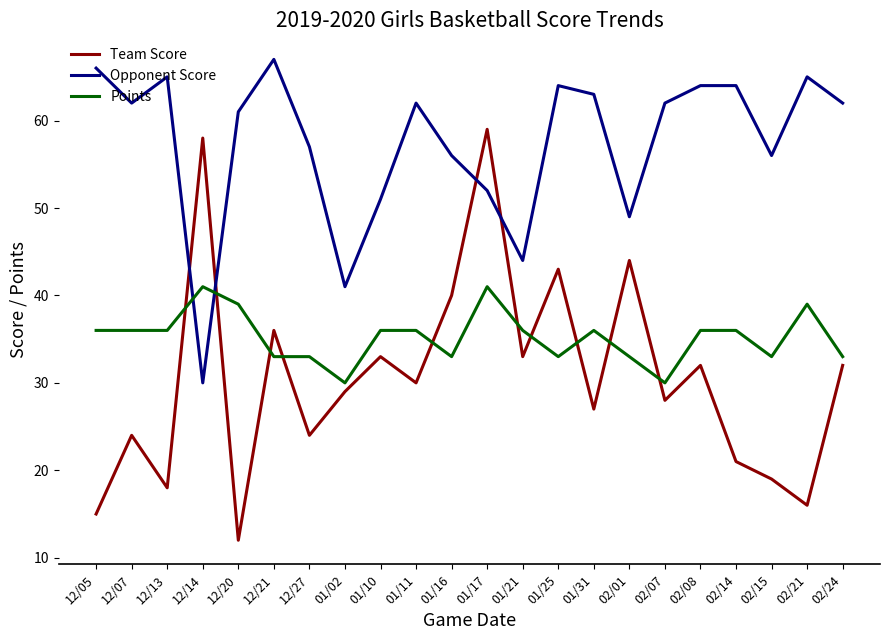

Which series changed the most between 12/05 and 02/14?

Team Score